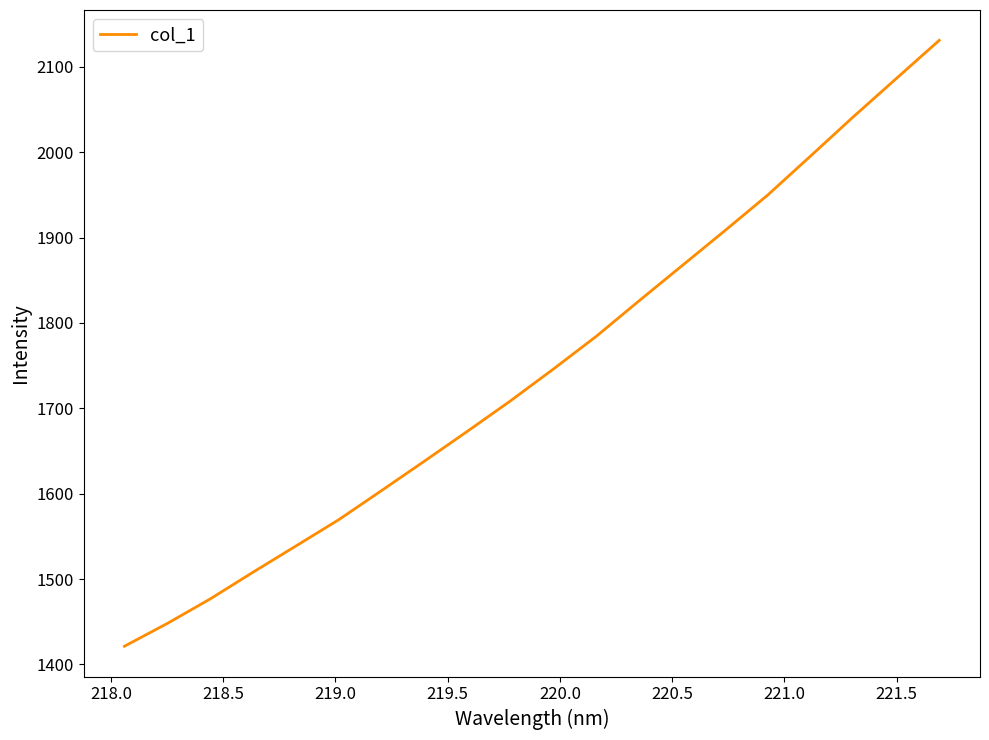

What is the minimum value shown in the chart?

1421.3